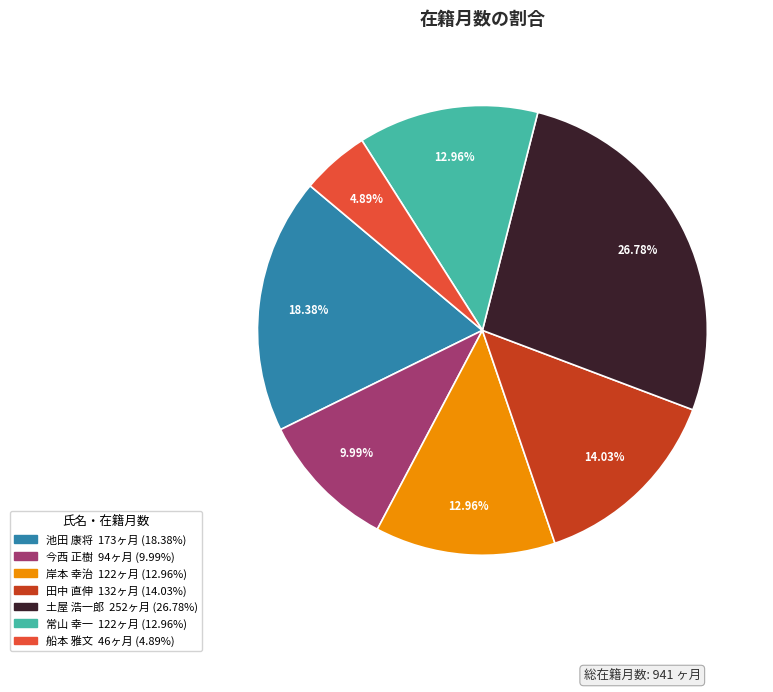

To the nearest percent, what percentage of the pie is 土屋 浩一郎?

27%